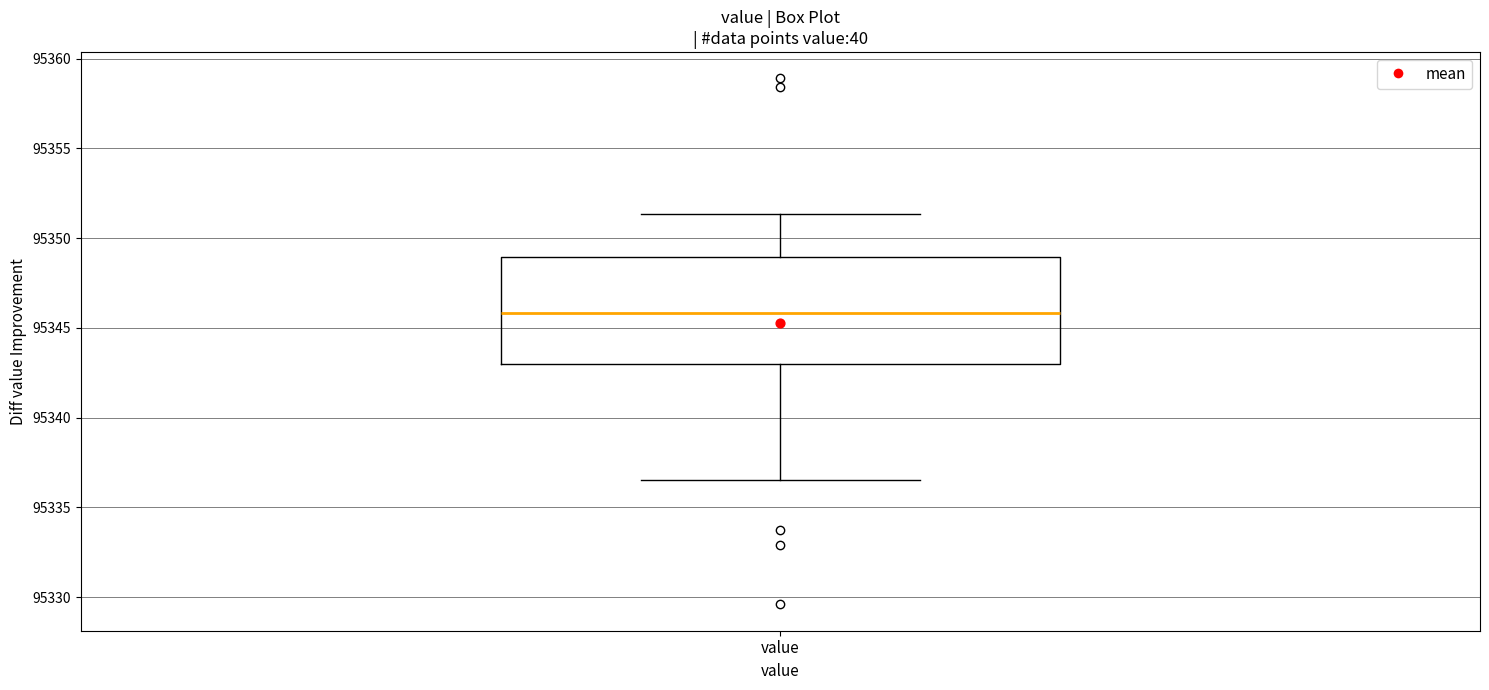

Read this box plot against the y-axis: the position of the median line, the range covered by the box, and the ends of both whiskers. The values are not printed on the chart, so give them approximately, as read against the axis.

median 95346.0, box 95343.0 to 95349.0, whiskers 95336.5 to 95351.5